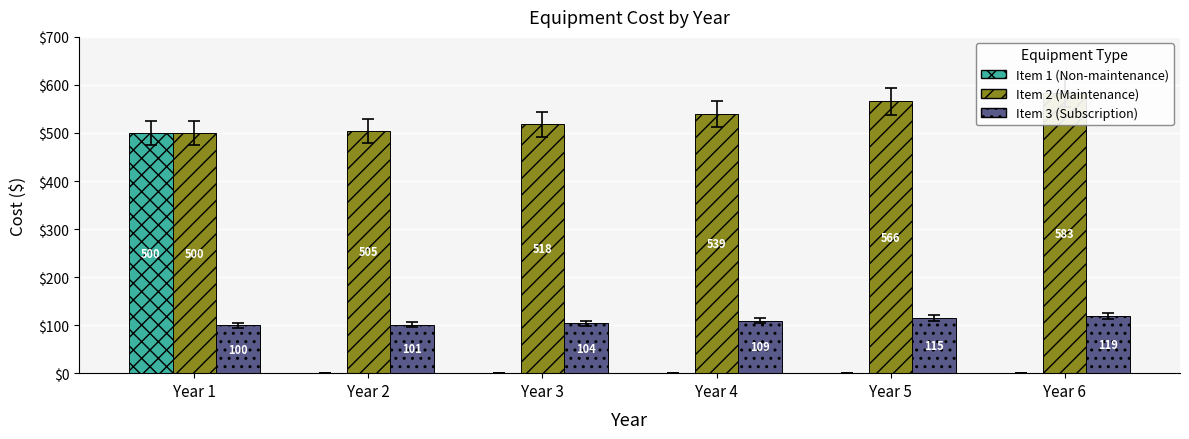

At Year 5, list the series in order from largest to smallest.

Item 2 (Maintenance), Item 3 (Subscription), Item 1 (Non-maintenance)